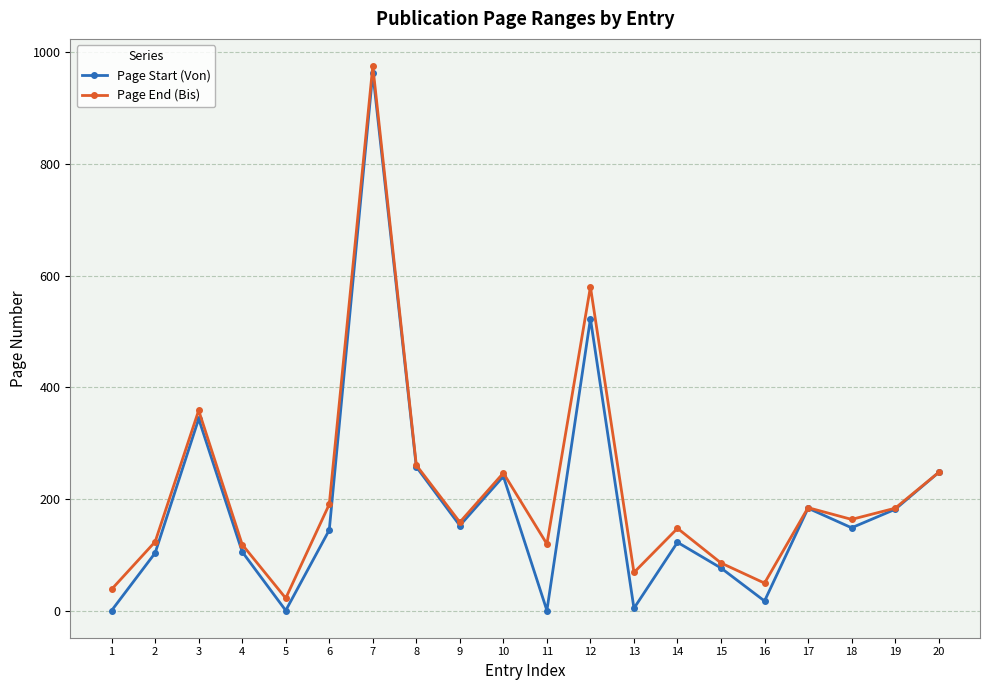

What is the difference between the highest and lowest values at 5?

22